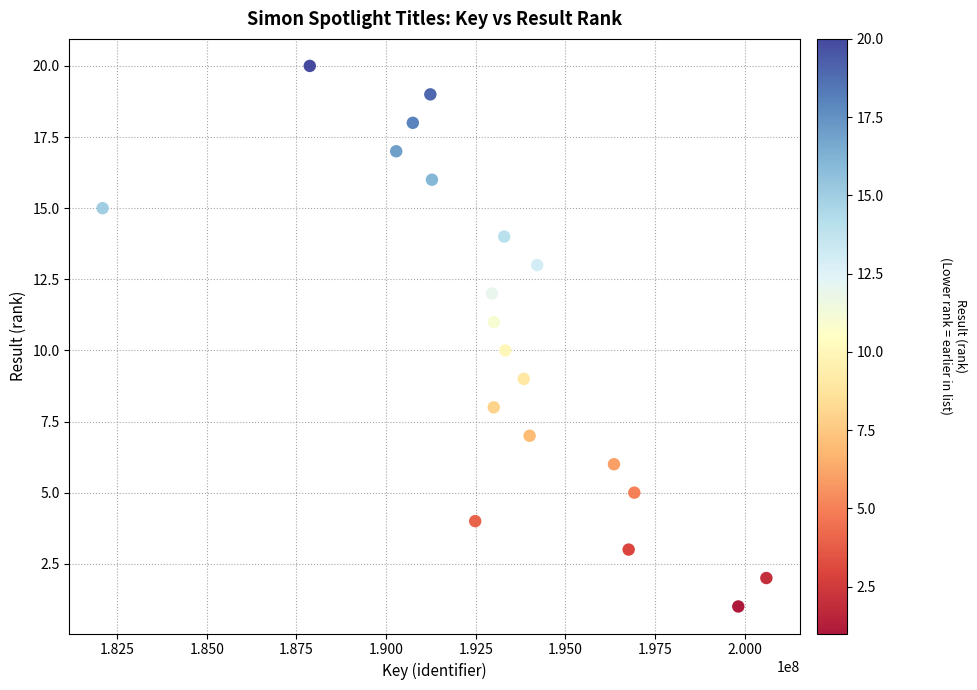

What is the range of X values (max minus min)?

18513790